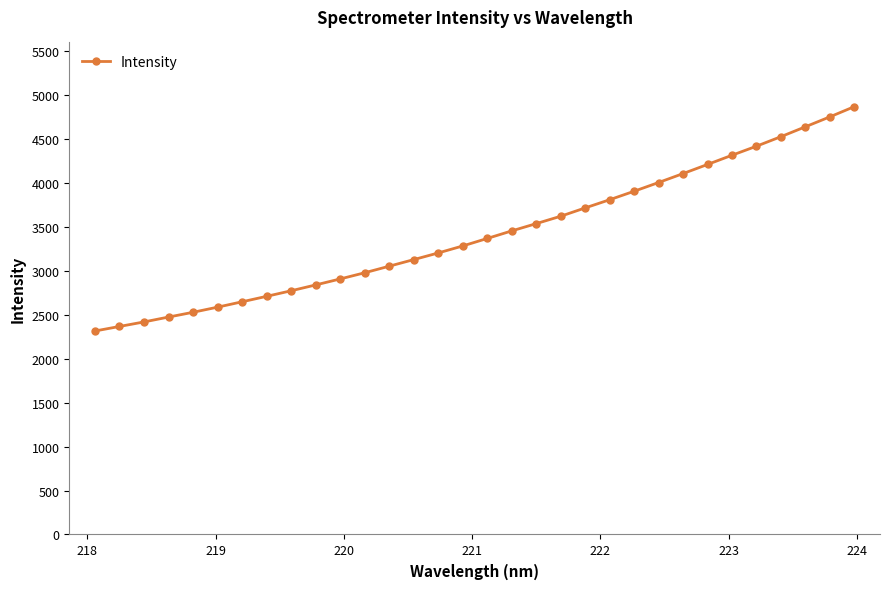

What is the minimum value shown in the chart?

2317.1